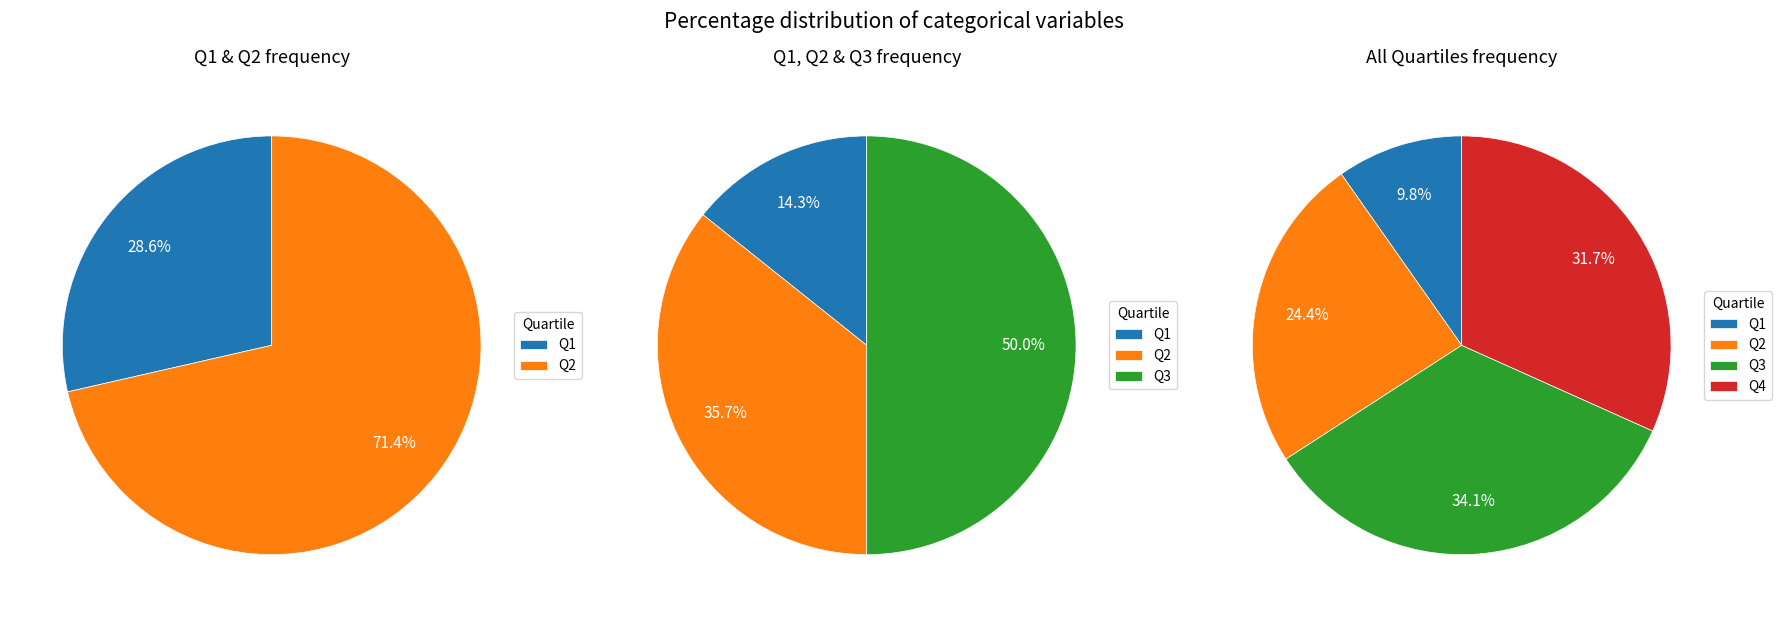

To the nearest percent, what percentage of the pie is Q2?

24%